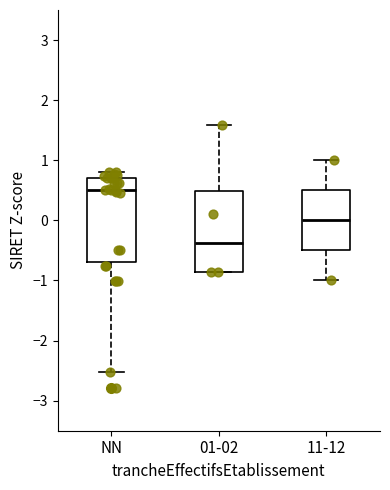

Which box's median line is the highest?

NN